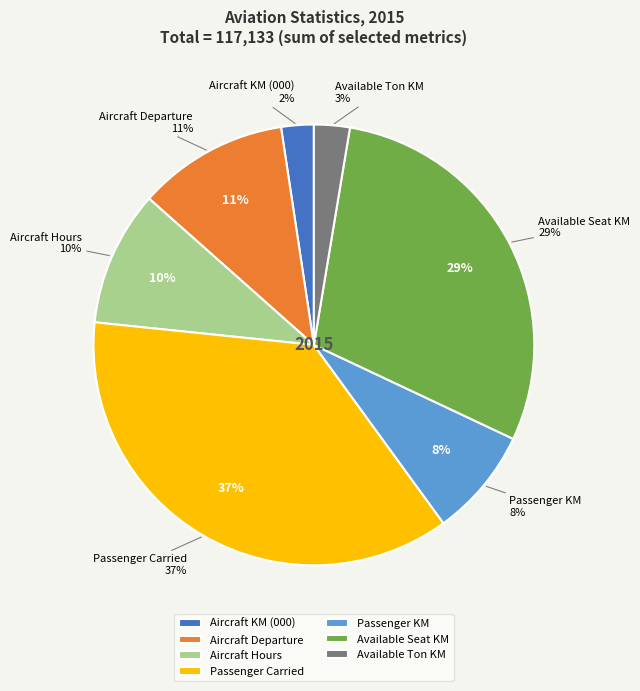

Which slice is the smallest?

Aircraft KM (000)